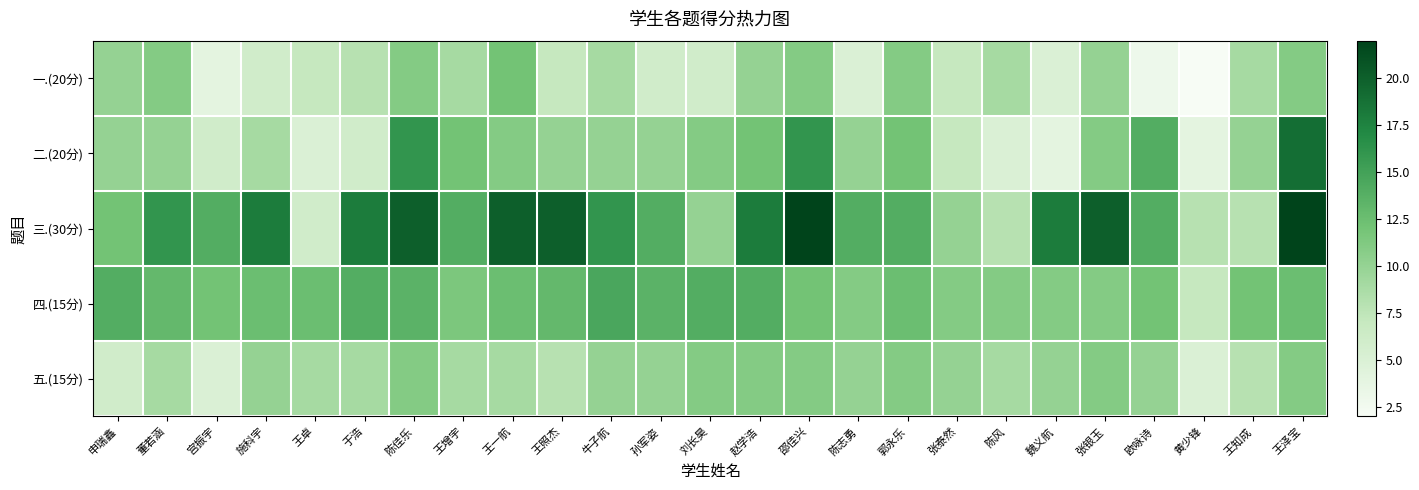

Between 宫振宇 and 赵学浩, which series saw the biggest shift?

一.(20分)